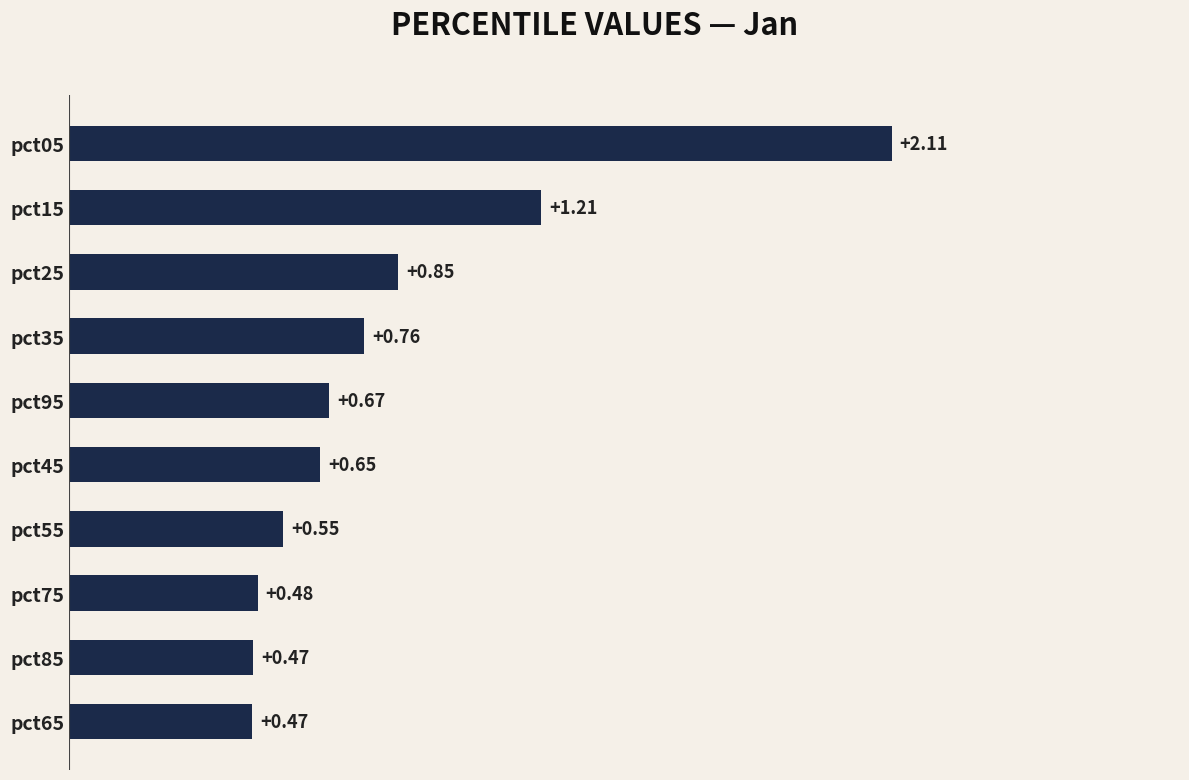

What is the sum of the values at pct45 and pct85?

1.1